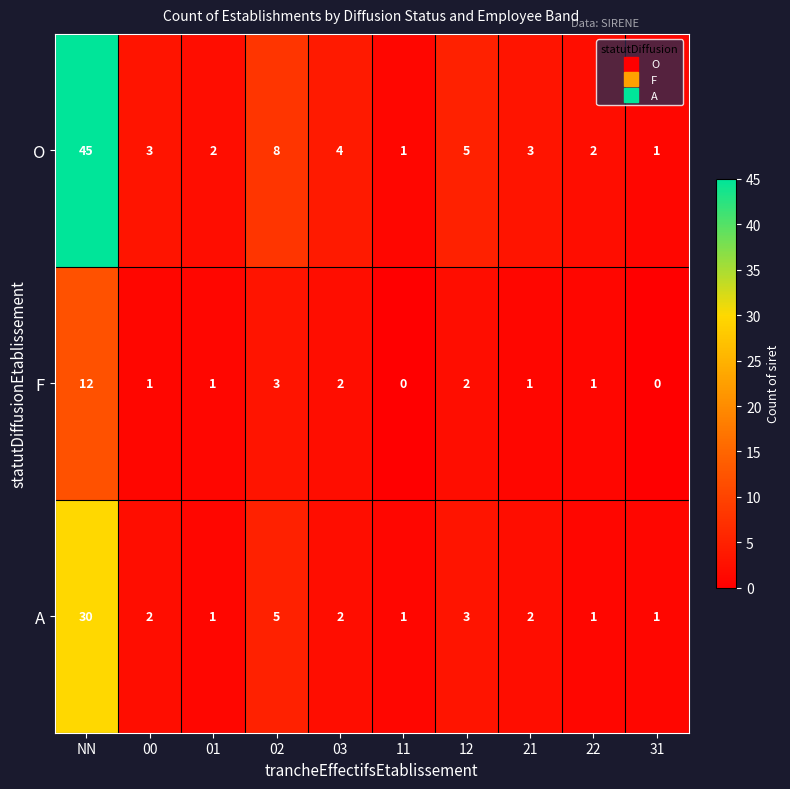

At 21, list the series in order from largest to smallest.

O, A, F